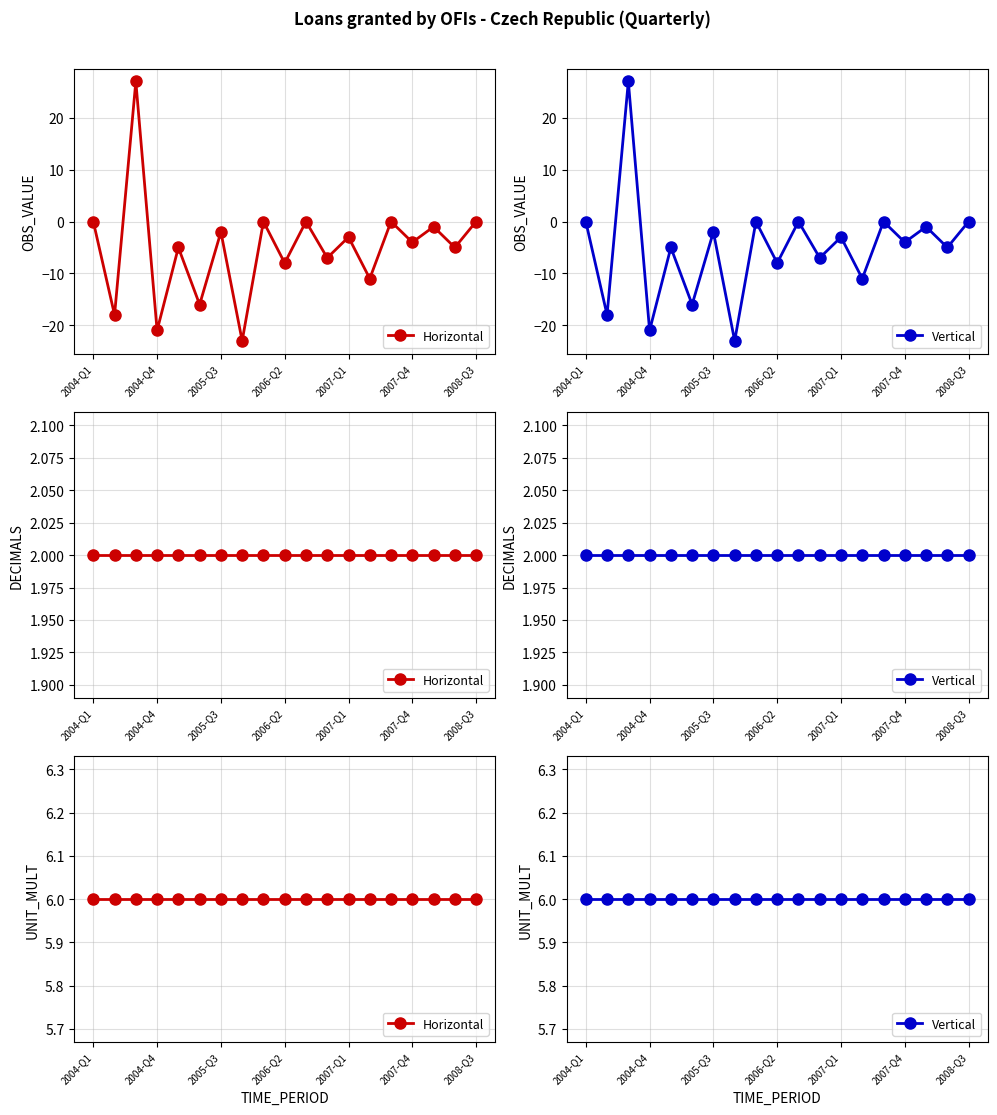

At which label is UNIT_MULT closest to 6?

2004-Q1